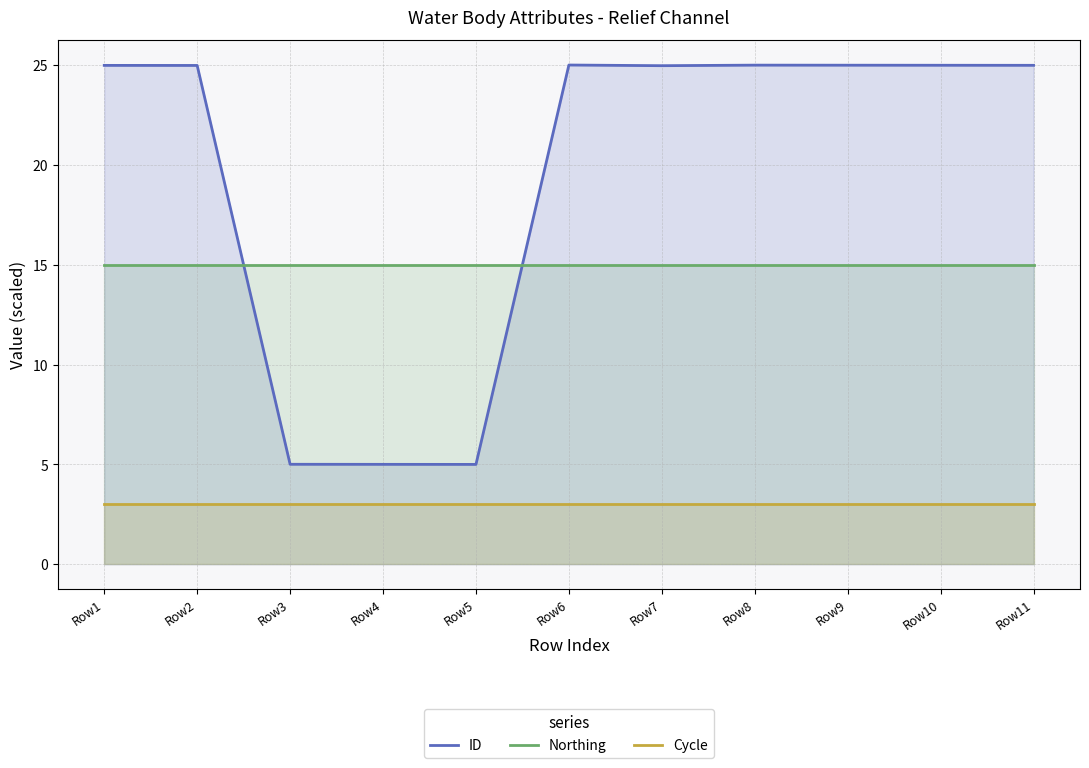

Reading right to left, extract all data points from this chart.

ID: 25.0	25.0	25.0	25.0	25.0	25.0	5.0	5.0	5.0	25.0	25.0
Northing: 15.0	15.0	15.0	15.0	15.0	15.0	15.0	15.0	15.0	15.0	15.0
Cycle: 3.0	3.0	3.0	3.0	3.0	3.0	3.0	3.0	3.0	3.0	3.0